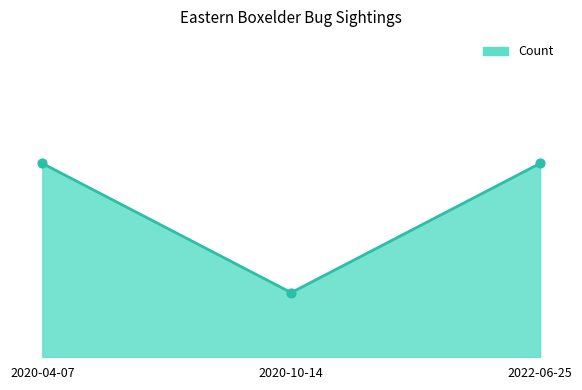

Approximately how many times larger is the value at 2022-06-25 compared to 2020-04-07?

1.0